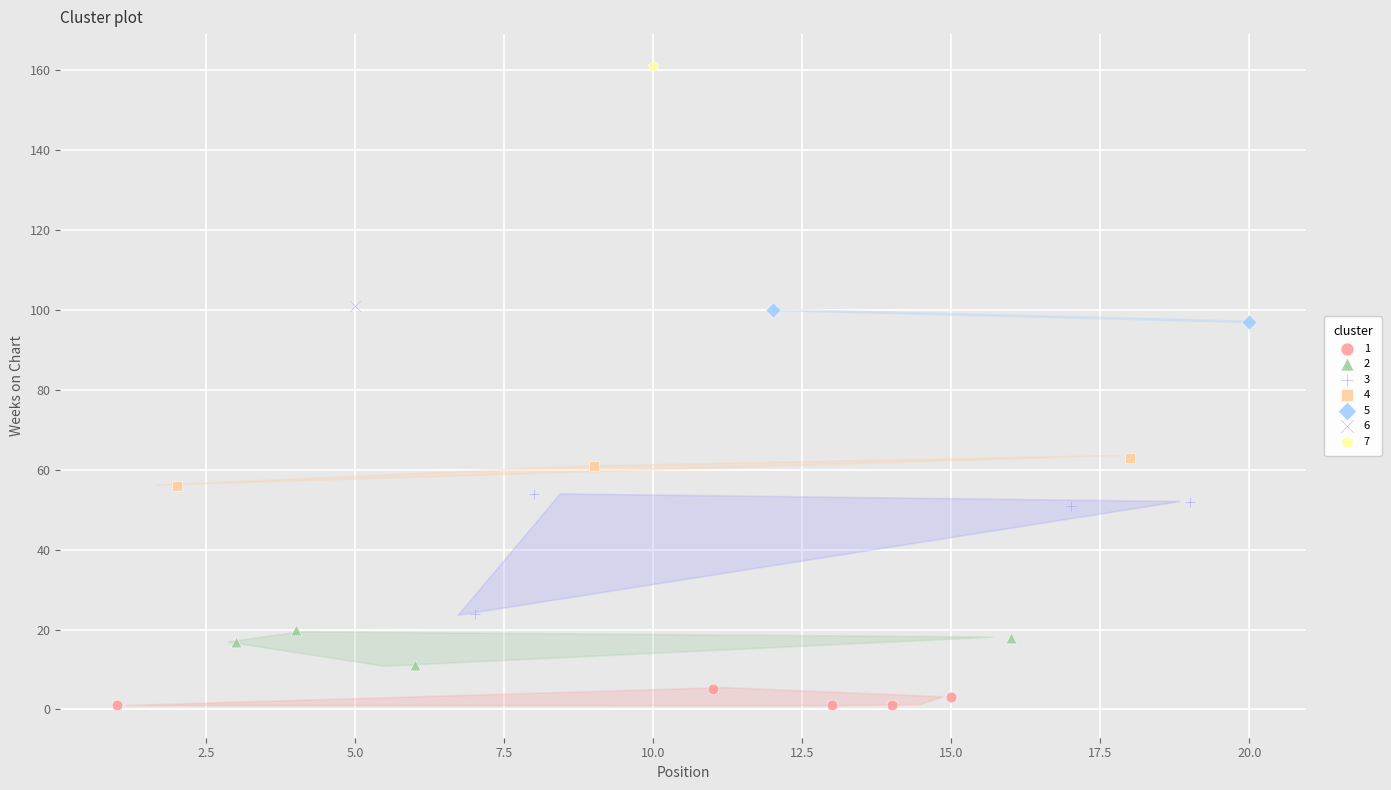

What are all the series names shown in the legend?

1, 2, 3, 4, 5, 6, 7